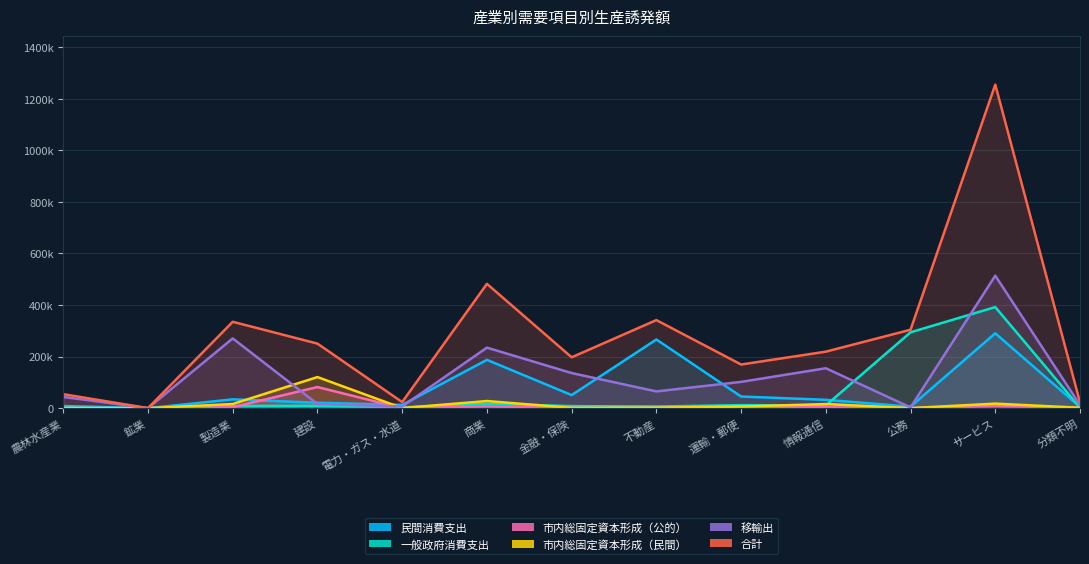

How many data points in 一般政府消費支出 are less than 8462?

6